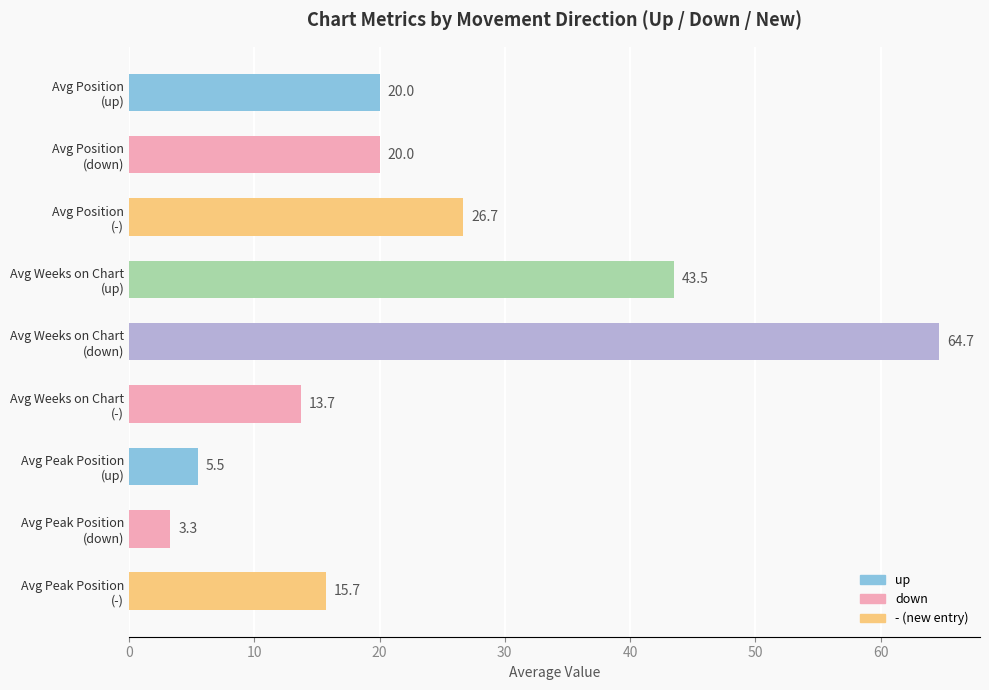

How many data points are less than 20?

4